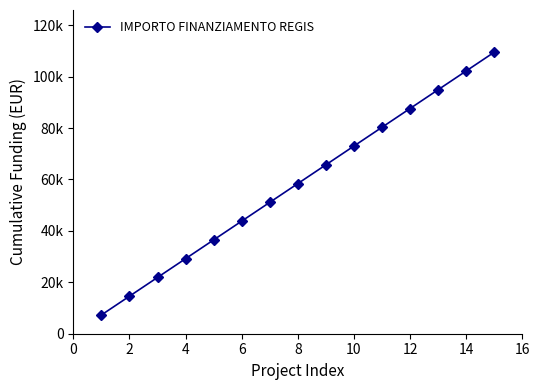

Does the chart have visible grid lines?

No